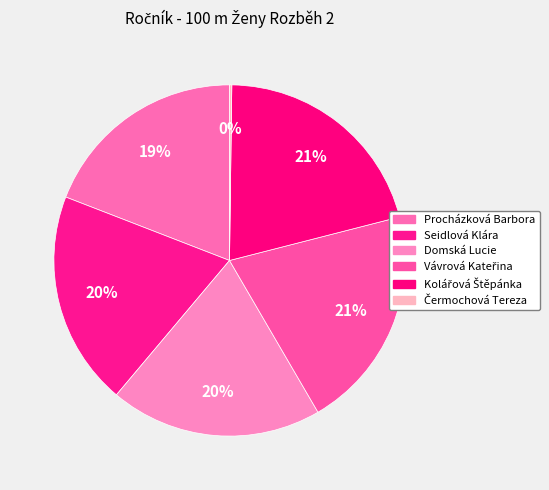

To the nearest percent, what is the difference between the largest and smallest slice percentages?

21%